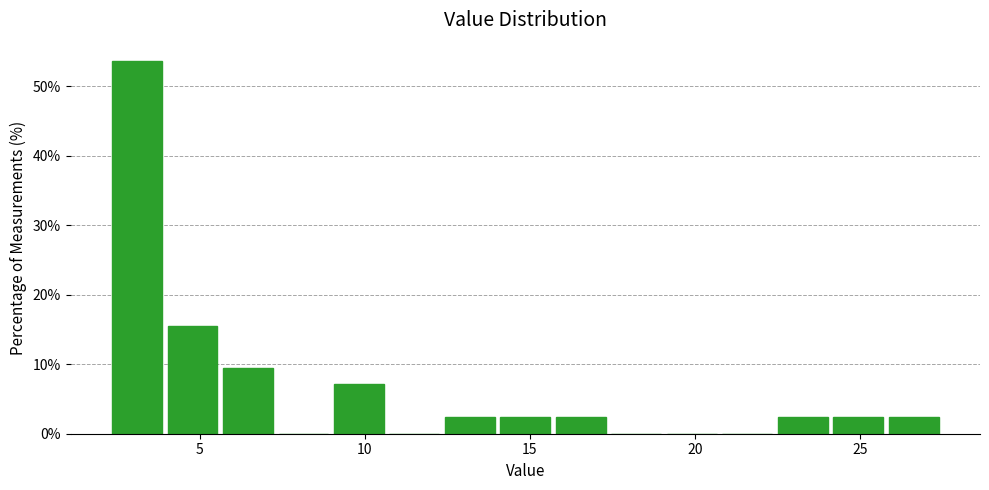

Around what value on the x-axis is the tallest bar? Give the approximate position of its centre, as read against the axis.

3.0